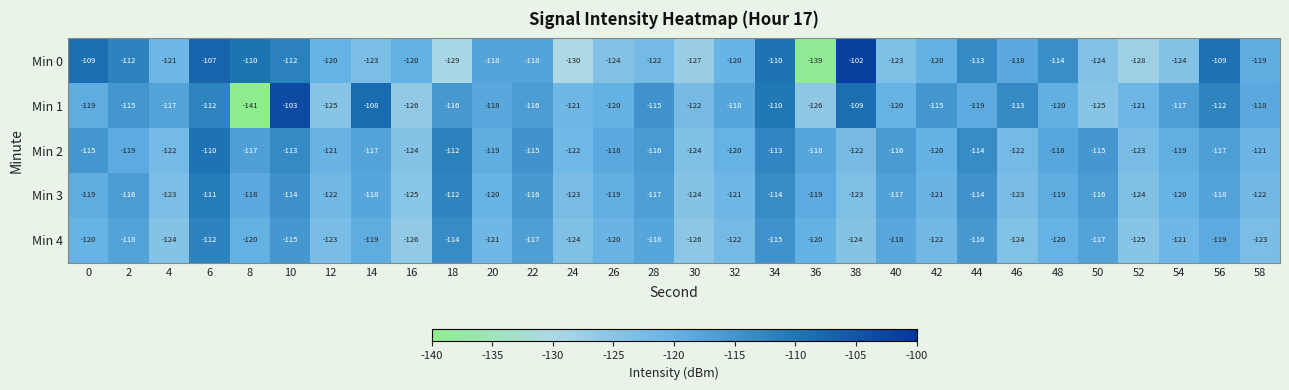

Which series changed the most between 26 and 56?

Min 0